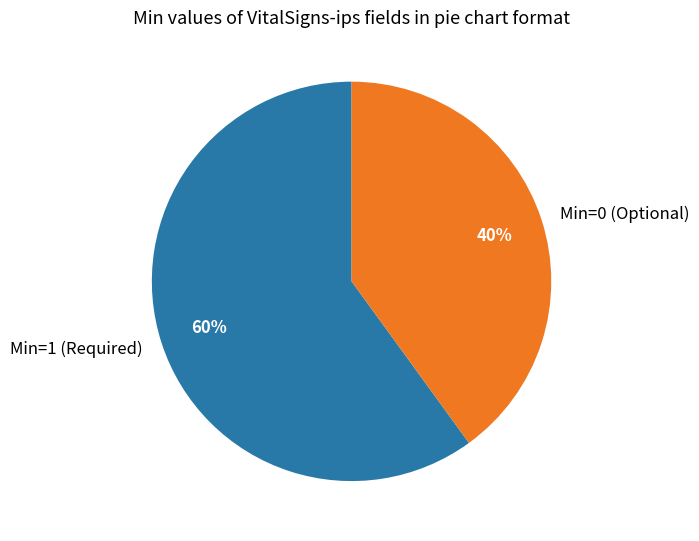

The Min=0 (Optional) slice represents 27% of the pie. True or false?

False